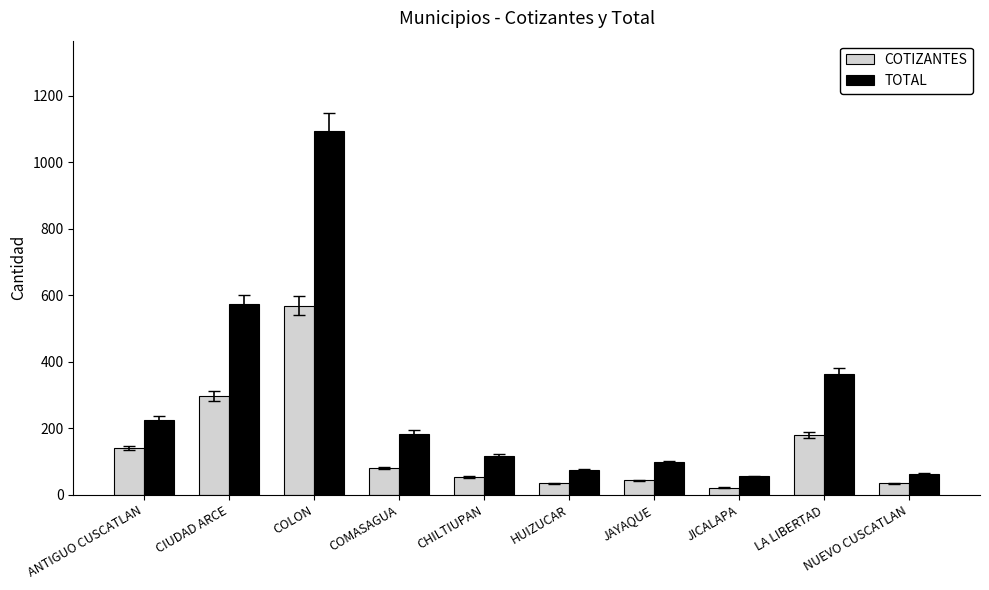

What is the greatest value displayed?

1092